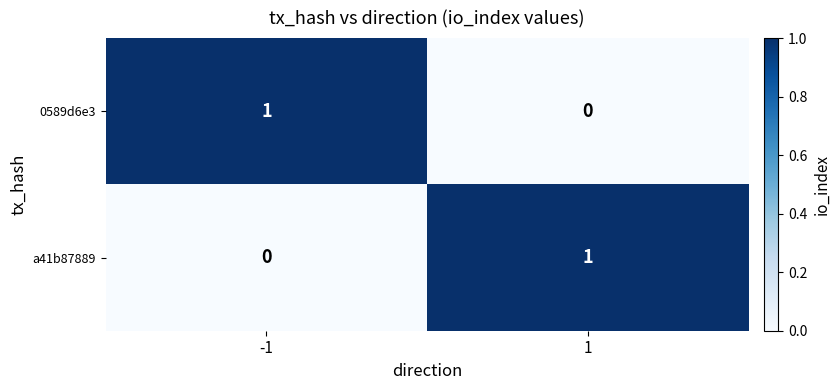

At how many categories does at least one series exceed 0?

2